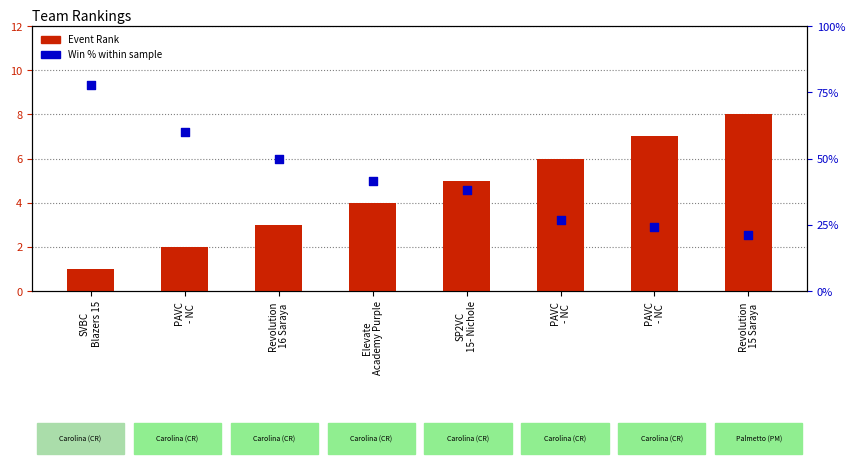

Which series has the largest Y range (max minus min)?

Event Rank